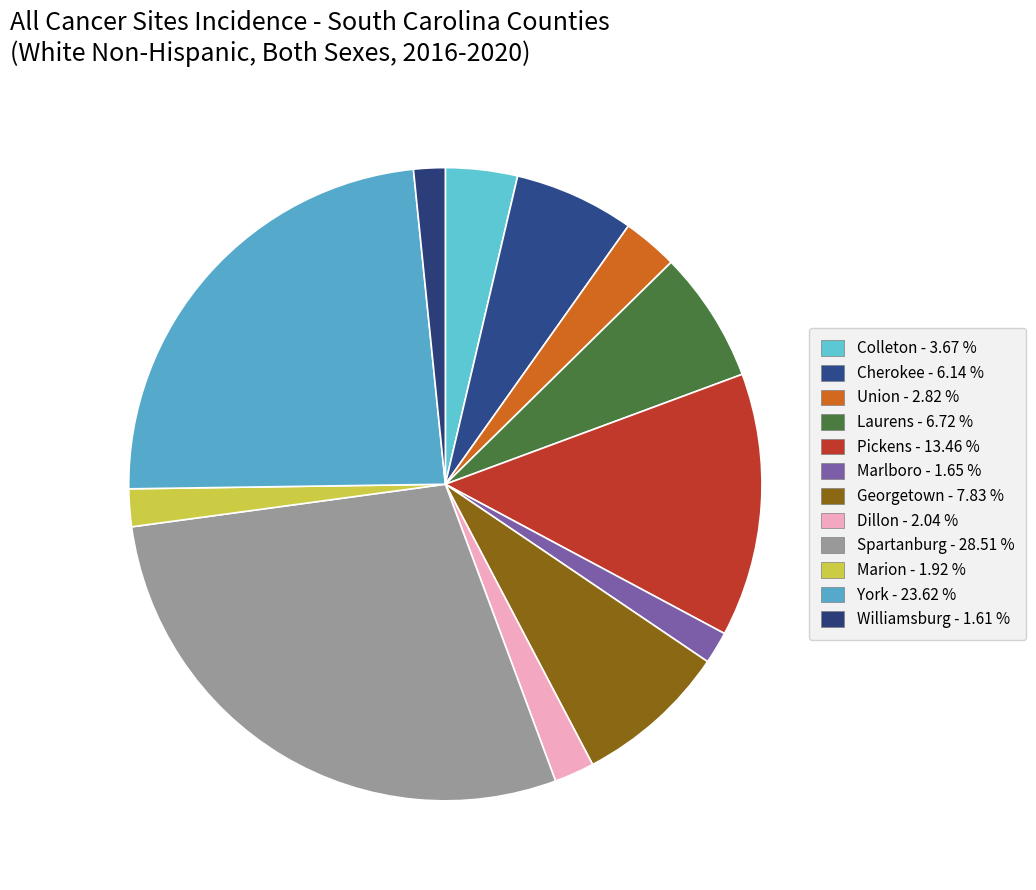

How many segments does this pie chart have?

12